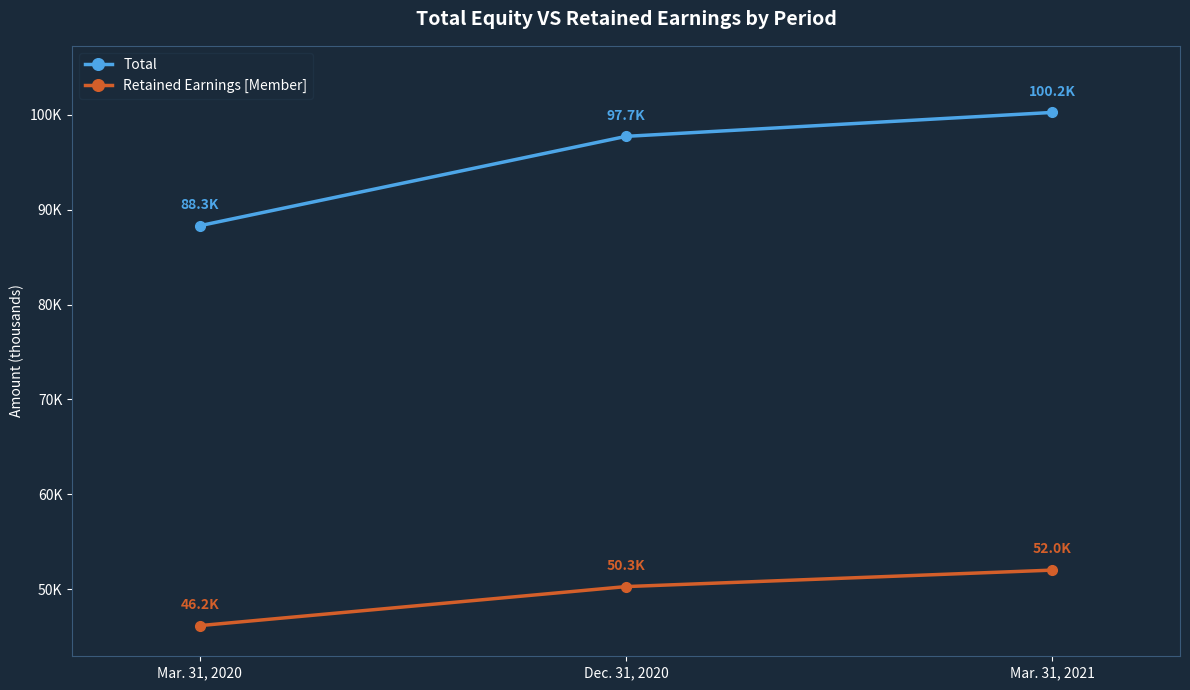

List the series in order of their overall mean, lowest first.

Retained Earnings [Member], Total